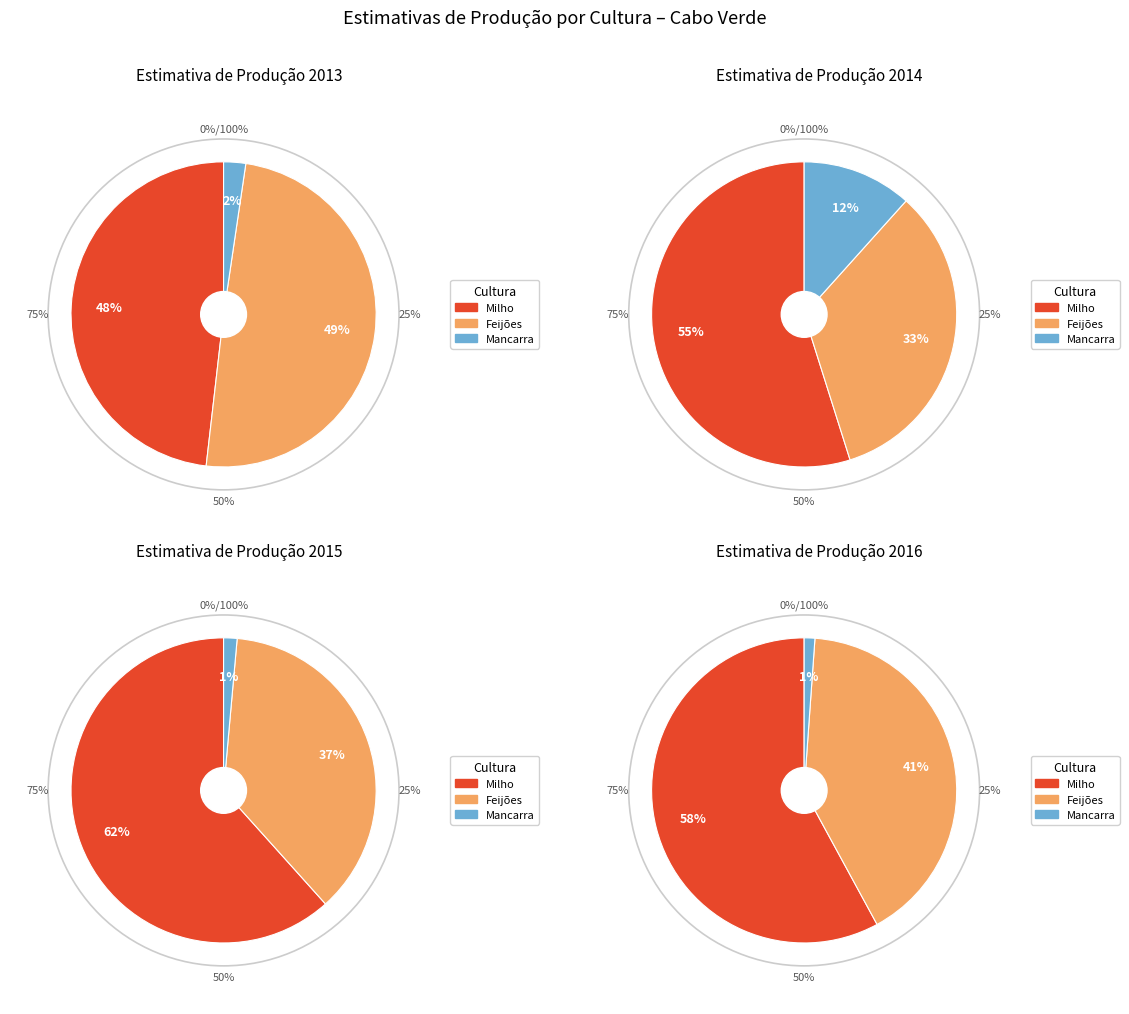

What percentage is the Feijões slice, to the nearest percent?

37%